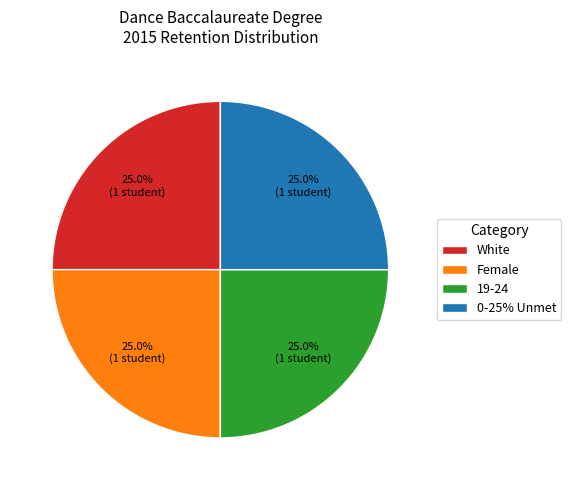

What percentage is NOT represented by 0-25% Unmet?

75.0%